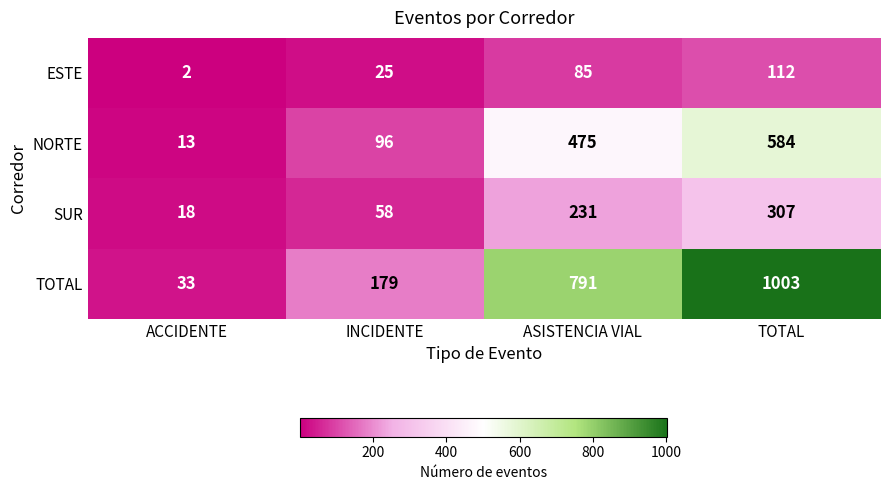

What is the difference between the maximum and minimum values in the NORTE series?

571